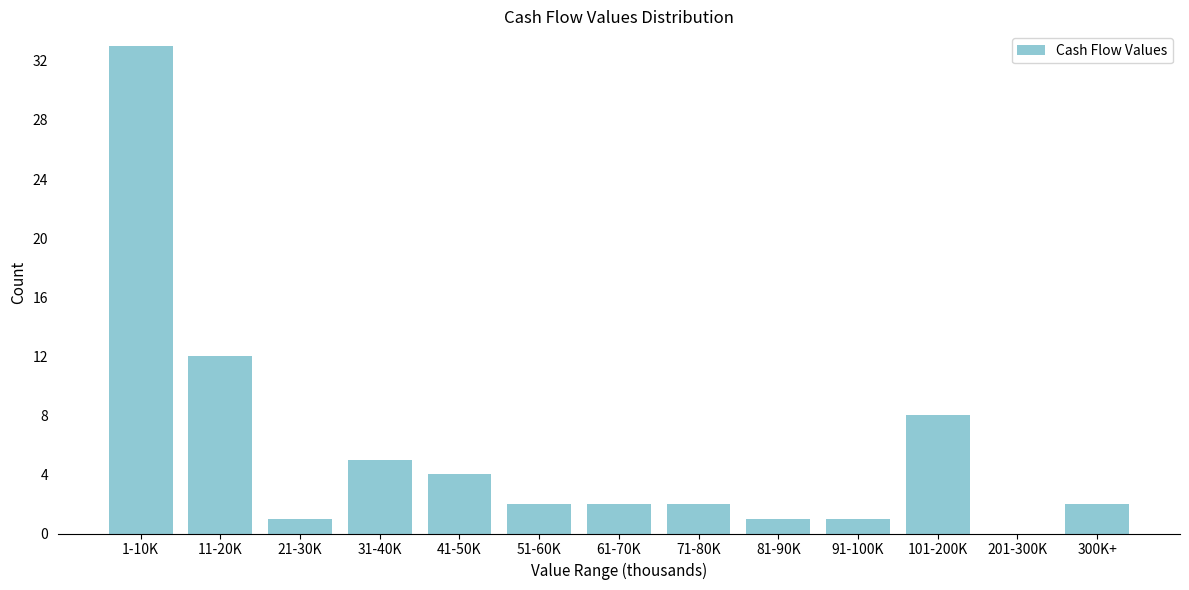

Reading left to right, what are all the values shown in this chart?

1-10K=33	11-20K=12	21-30K=1	31-40K=5	41-50K=4	51-60K=2	61-70K=2	71-80K=2	81-90K=1	91-100K=1	101-200K=8	201-300K=0	300K+=2